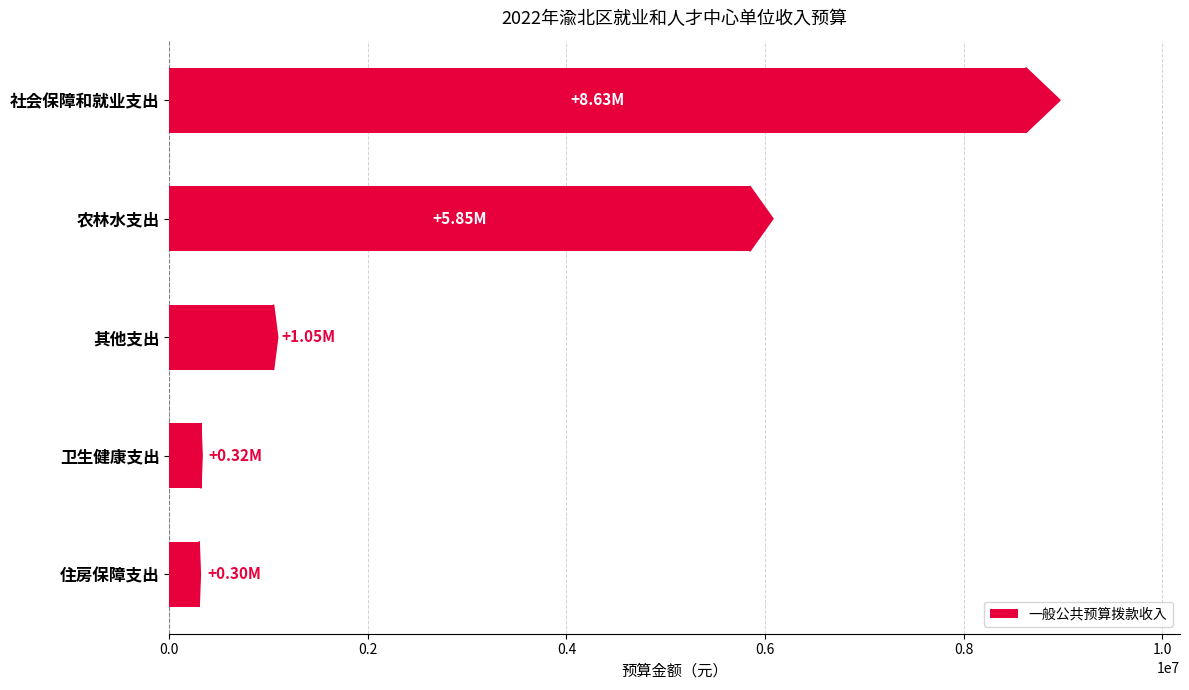

What is the difference between the values at 农林水支出 and 卫生健康支出?

5528825.4